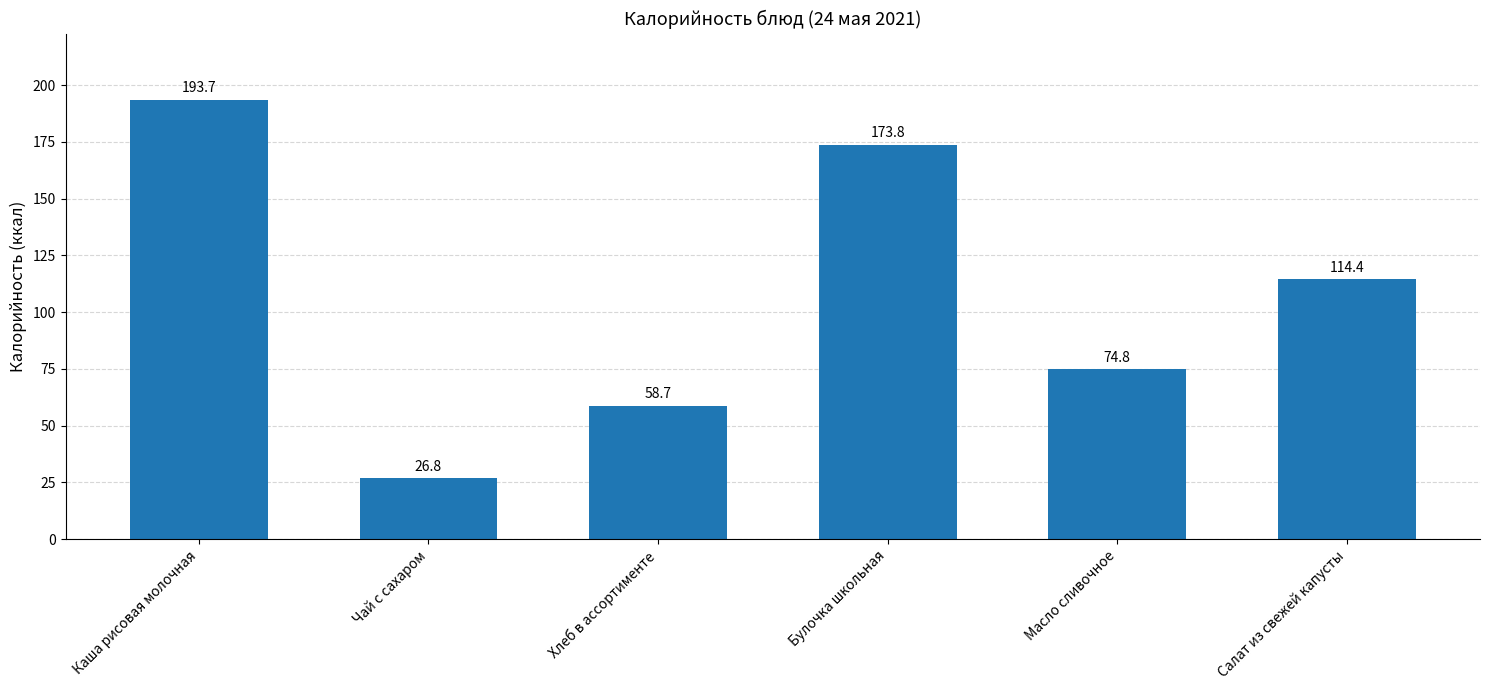

Which category has the highest value across all series?

Каша рисовая молочная